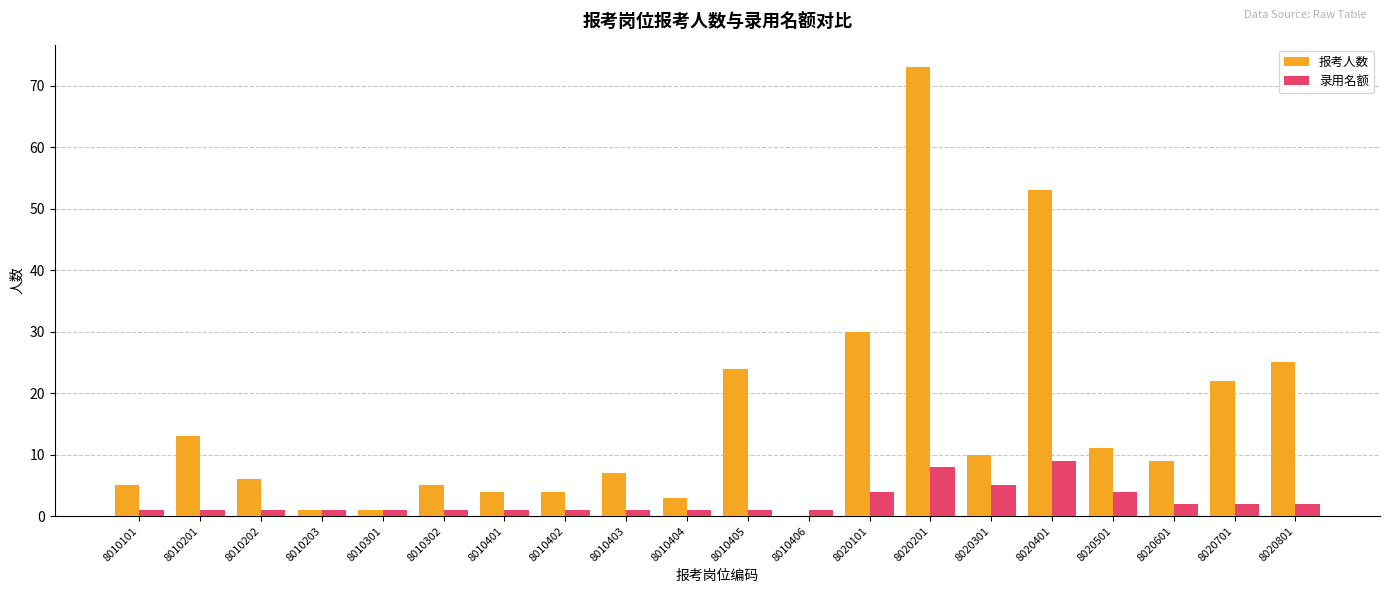

What is the sum of all 录用名额 values?

48